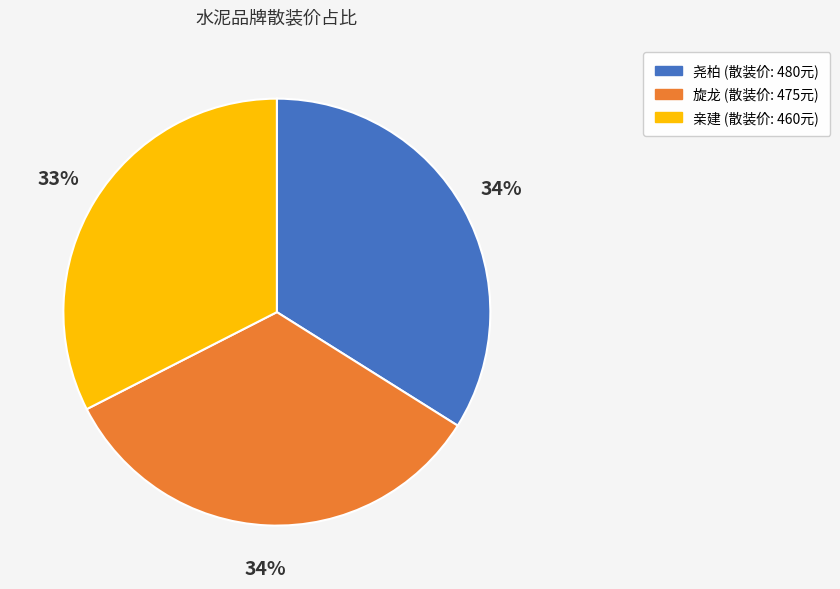

How many slices are in this pie chart?

3